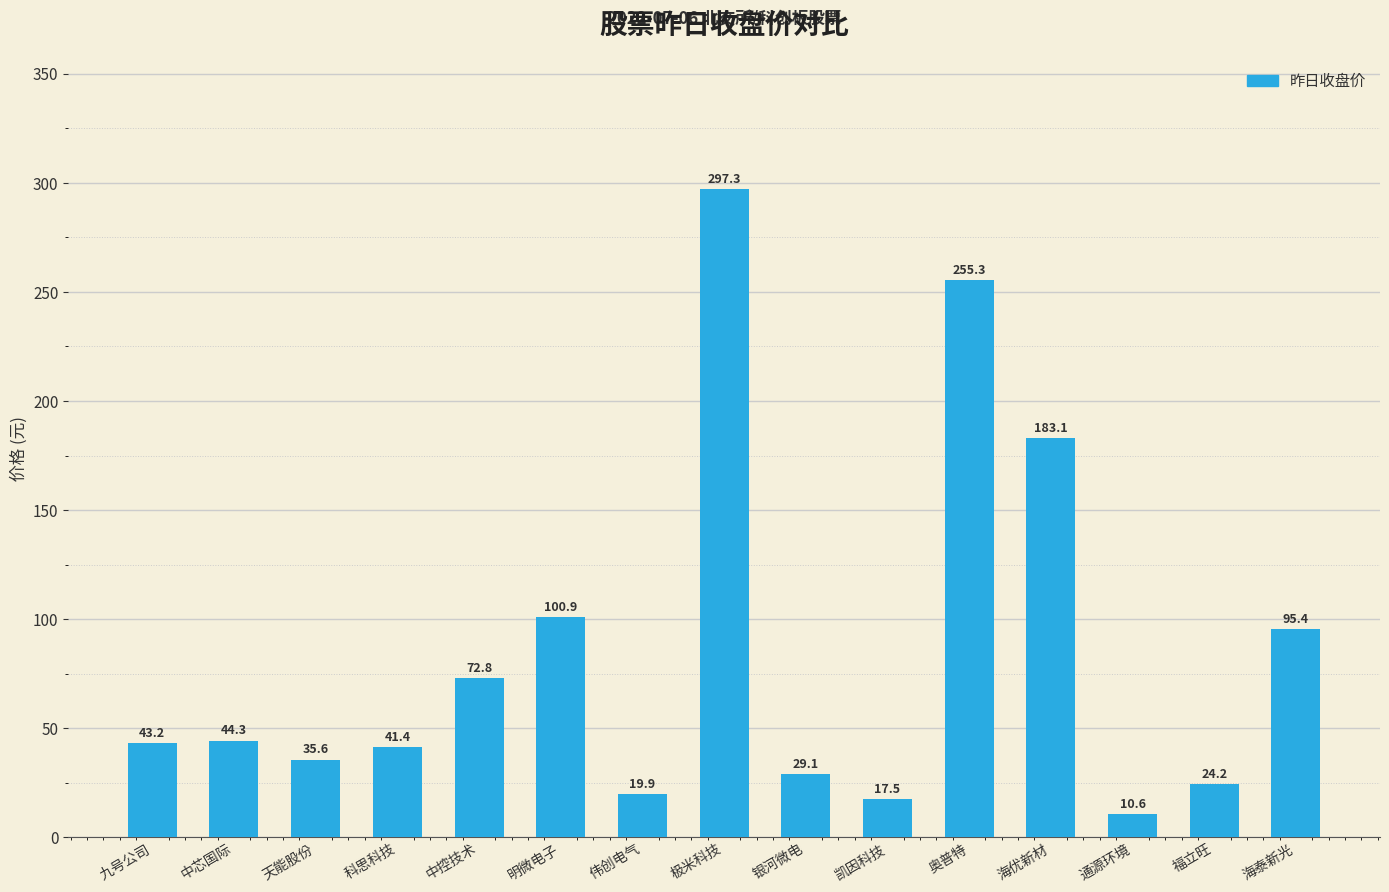

Count the number of categories in the chart.

15